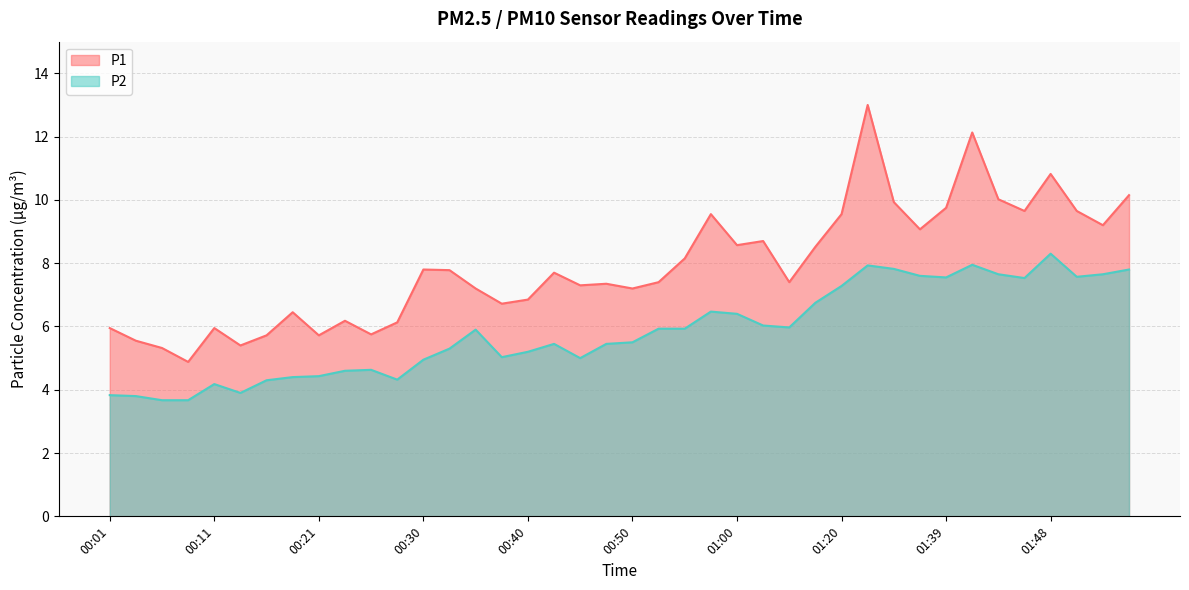

At 01:00, list the series in order from smallest to largest.

P2, P1